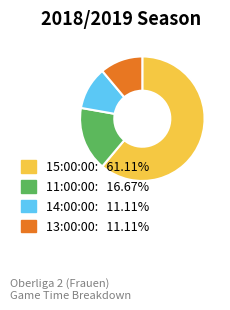

Is there any slice that represents more than half of the pie?

Yes